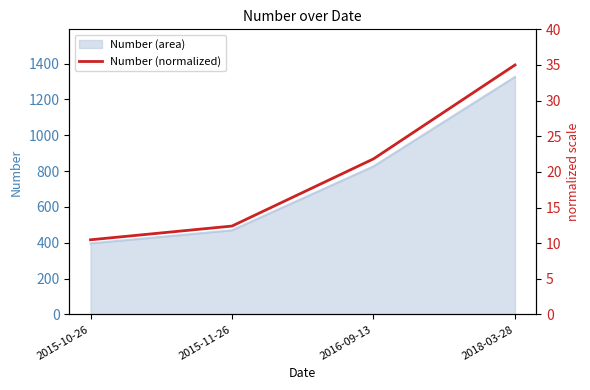

At which category does the chart reach its peak across all series?

2018-03-28